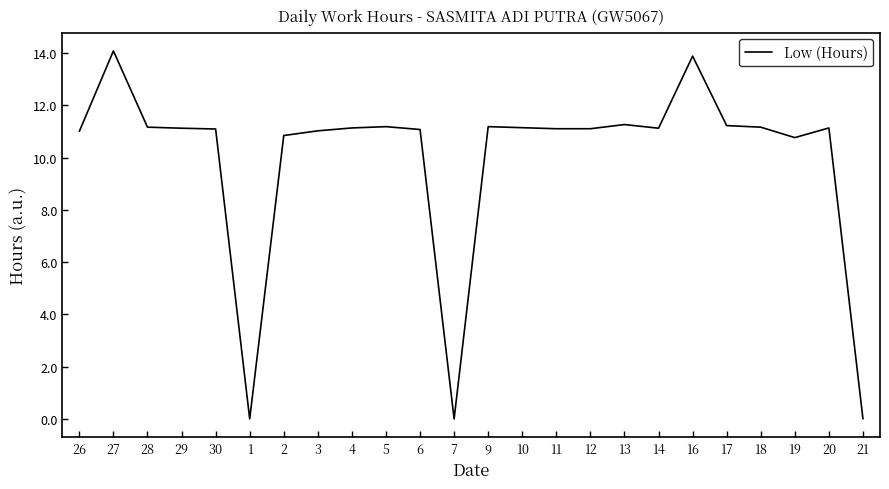

What value does the data have at 17?

11.2